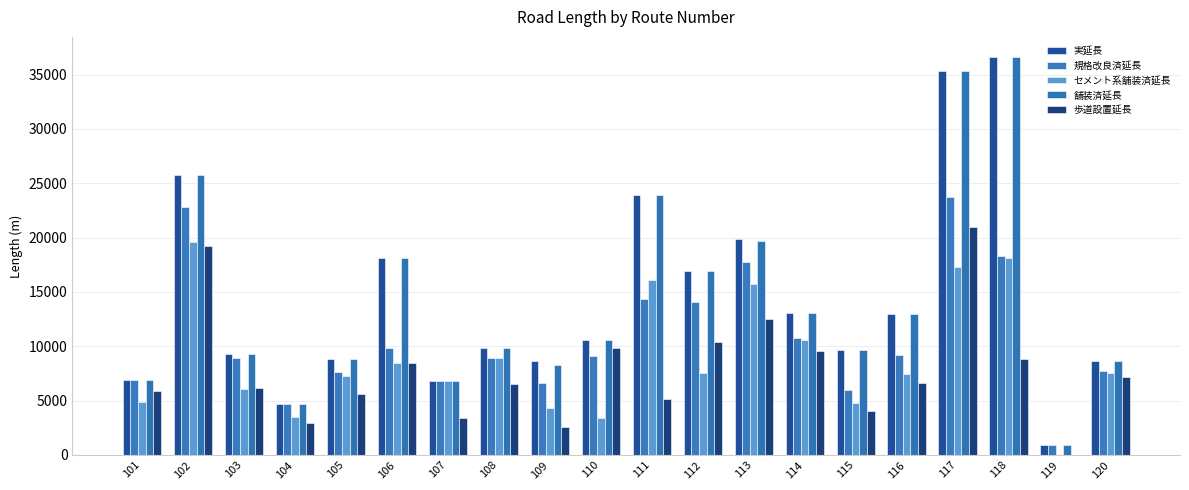

Is it true that 舗装済延長 equals 17465 at 110?

False